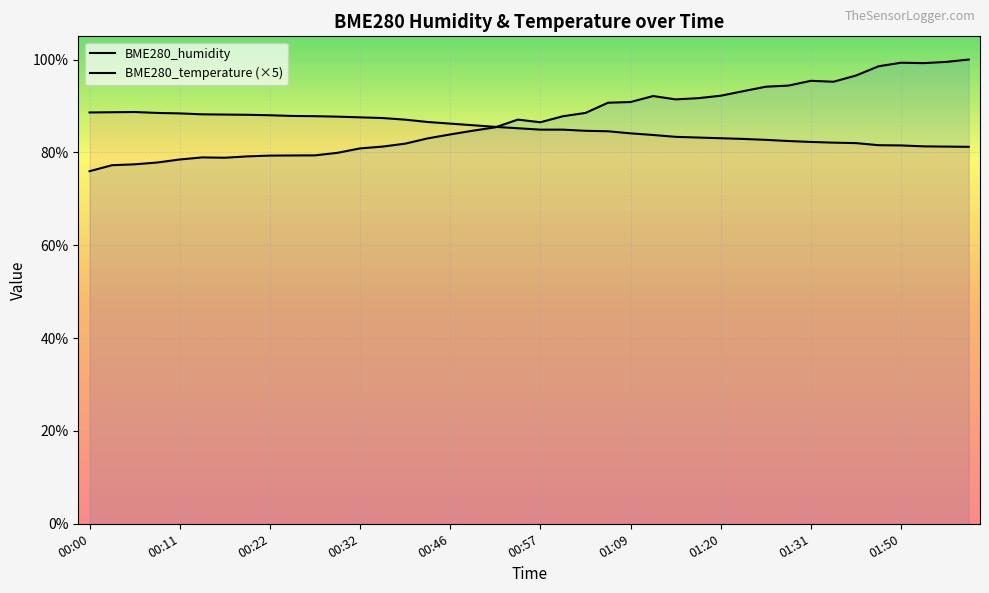

Reading left to right, transcribe all the data shown in this chart.

BME280_humidity: 76.0	77.2	77.4	77.8	78.5	78.9	78.8	79.1	79.3	79.3	79.4	79.9	80.9	81.2	81.9	83.0	83.9	84.7	85.4	87.1	86.5	87.8	88.5	90.7	90.8	92.1	91.4	91.7	92.2	93.2	94.2	94.4	95.4	95.2	96.6	98.5	99.3	99.2	99.5	100.0
BME280_temperature: 88.6	88.7	88.7	88.5	88.4	88.2	88.1	88.1	88.0	87.8	87.8	87.7	87.6	87.4	87.0	86.5	86.2	85.9	85.5	85.2	84.9	84.9	84.7	84.5	84.1	83.8	83.4	83.2	83.0	82.9	82.7	82.4	82.2	82.1	82.0	81.5	81.5	81.3	81.2	81.2